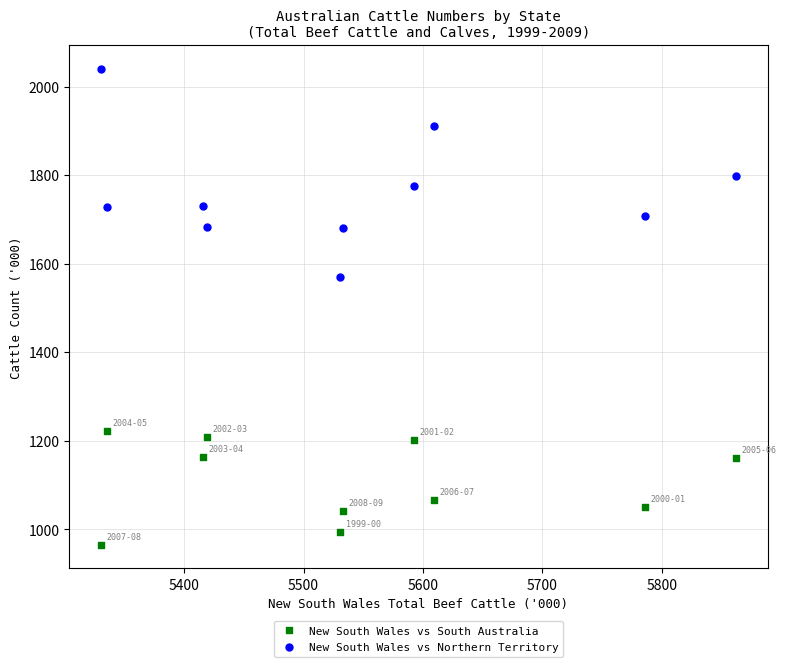

Across all series, what Y value is closest to 1503?

1570.2